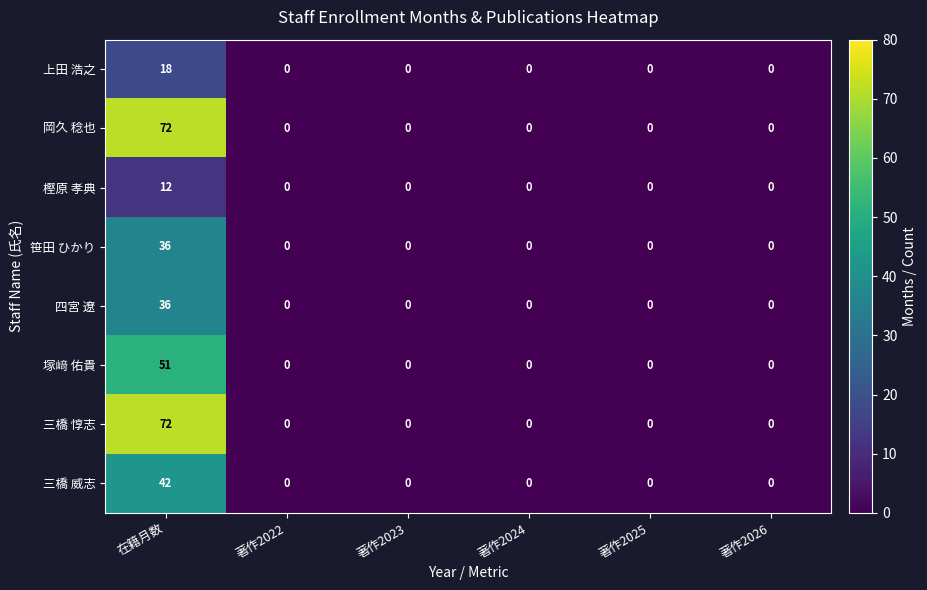

At which category does the chart reach its peak across all series?

在籍月数